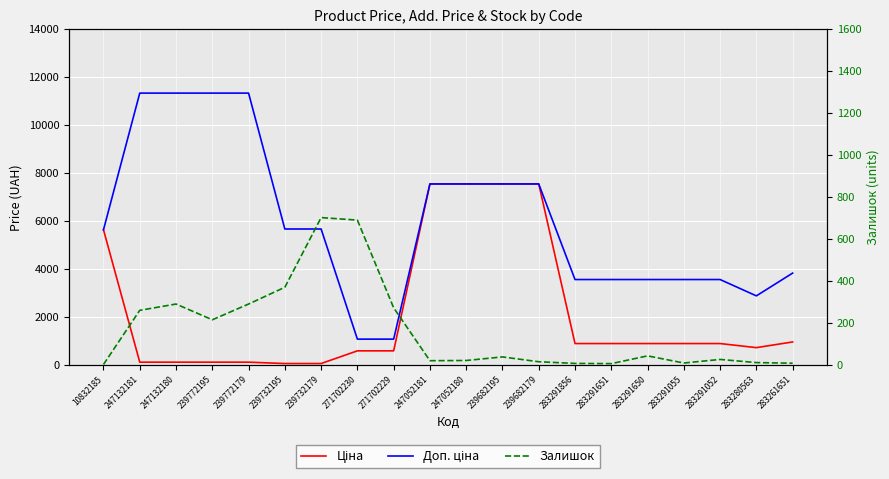

What position from the left is 247132180?

3